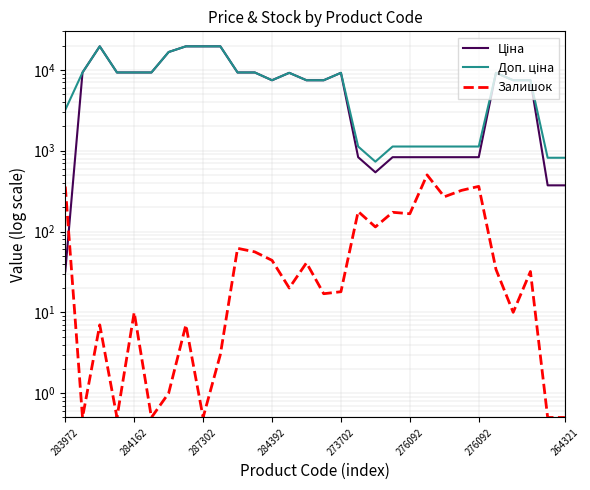

Reading left to right, extract all data points from this chart.

Ціна: 32.0	9290.5	19564.9	9290.5	9290.5	9290.5	16636.8	19564.9	19564.9	19564.9	9290.5	9290.5	7444.6	9196.3	7444.6	7444.6	9196.3	831.5	540.5	831.5	831.5	831.5	831.5	831.5	831.5	9196.3	7444.6	7444.6	372.8	372.8
Доп. ціна: 3205.0	9290.5	19564.9	9290.5	9290.5	9290.5	16636.8	19564.9	19564.9	19564.9	9290.5	9290.5	7444.6	9196.3	7444.6	7444.6	9196.3	1126.7	732.0	1126.7	1126.7	1126.7	1126.7	1126.7	1126.7	9196.3	7444.6	7444.6	818.0	818.0
Залишок: 360.0	0.5	7.0	0.5	10.0	0.5	1.0	7.0	0.5	3.0	62.0	56.0	44.0	20.0	41.0	17.0	18.0	177.0	114.0	173.0	166.0	502.0	269.0	323.0	362.0	34.0	10.0	32.0	0.5	0.5